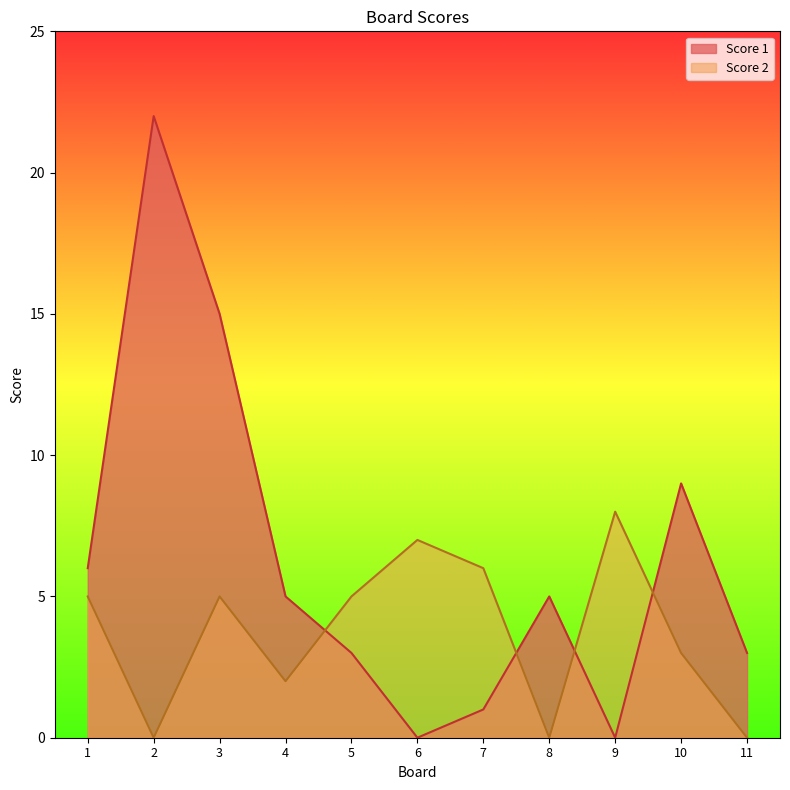

How many lines are shown in the chart?

2